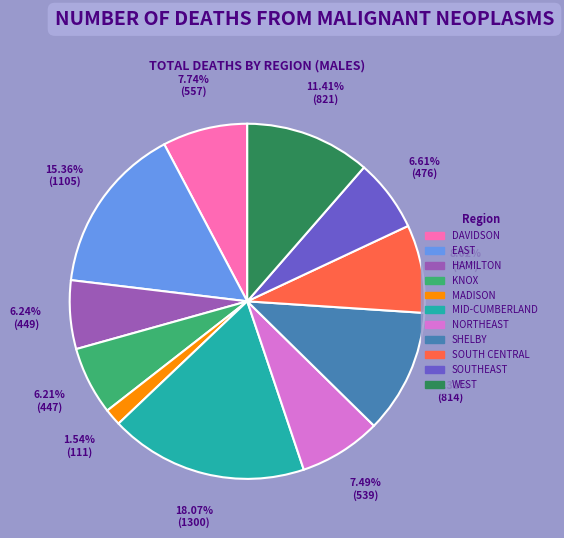

Which slice is the smallest?

MADISON